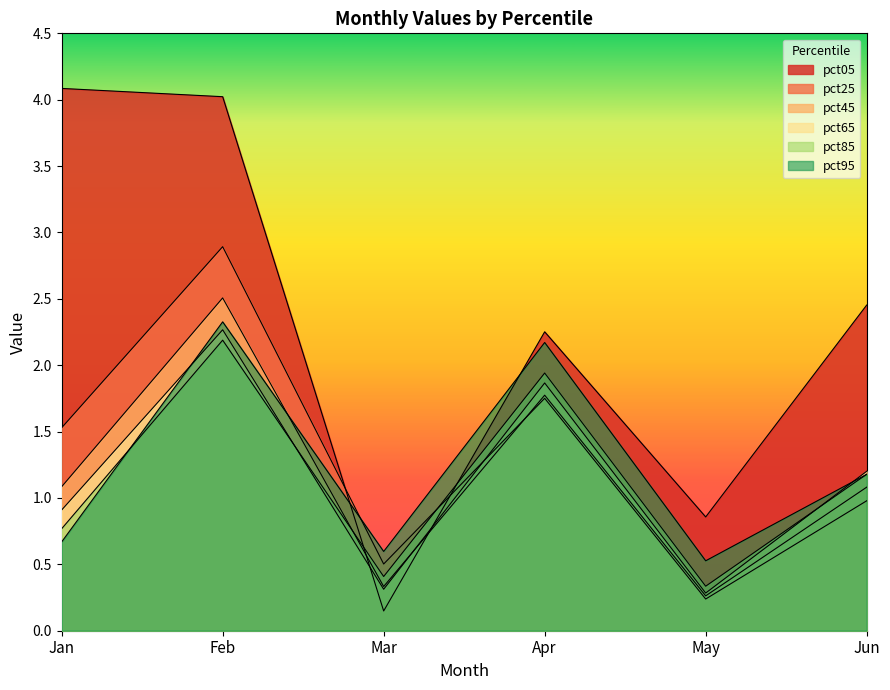

List the series in order of their peak value, highest first.

pct05, pct25, pct45, pct95, pct65, pct85